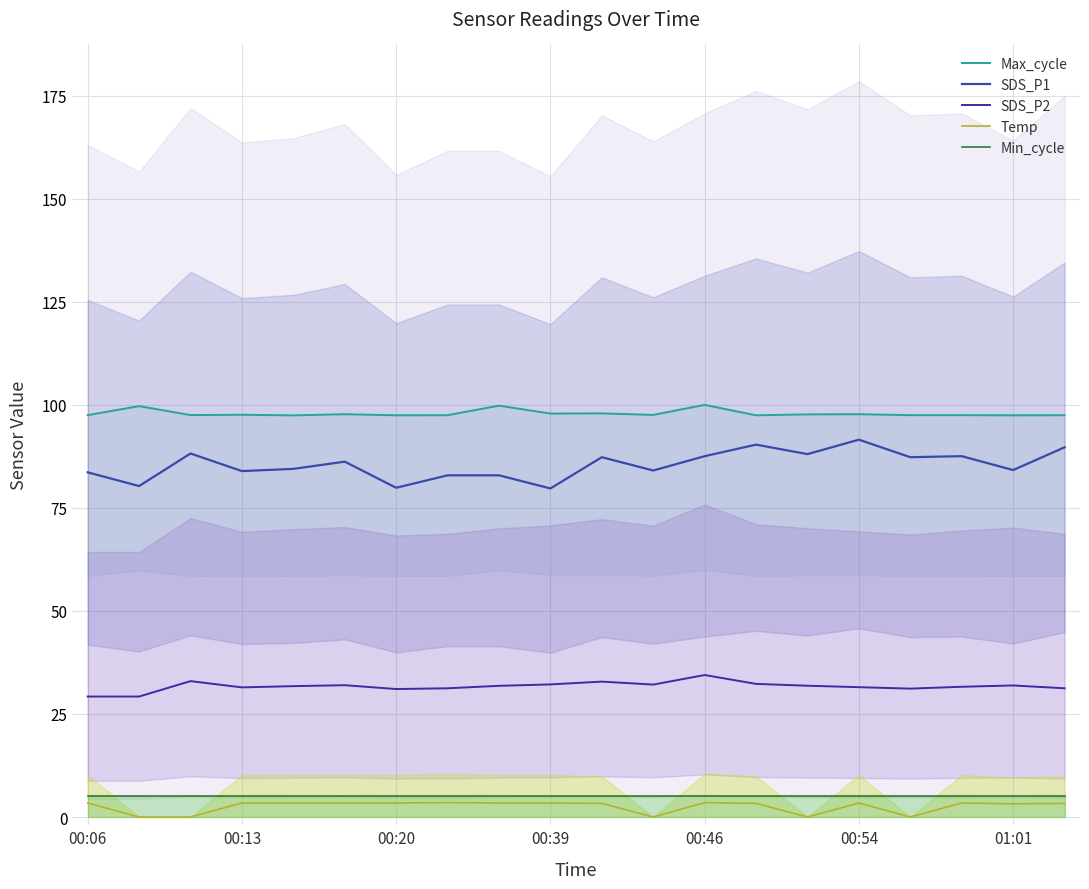

What is the difference between the maximum and minimum values in the SDS_P1 series?

11.8